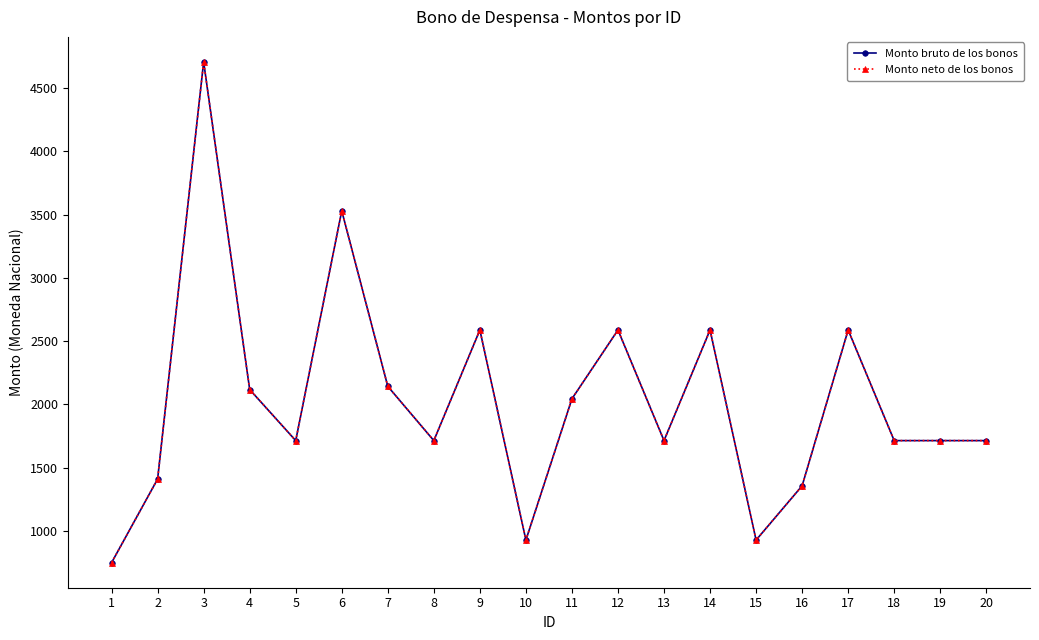

Does the chart have visible grid lines?

No